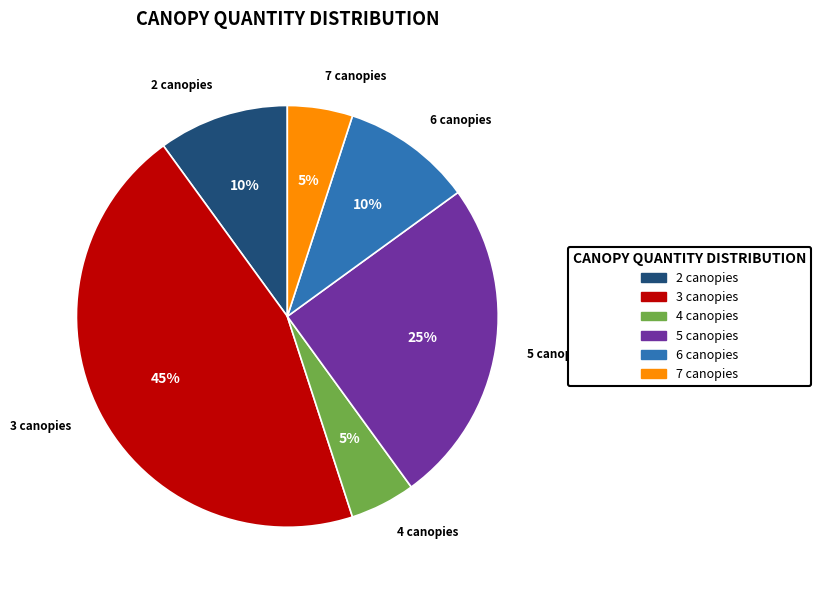

To the nearest percent, what is the average slice percentage?

17%